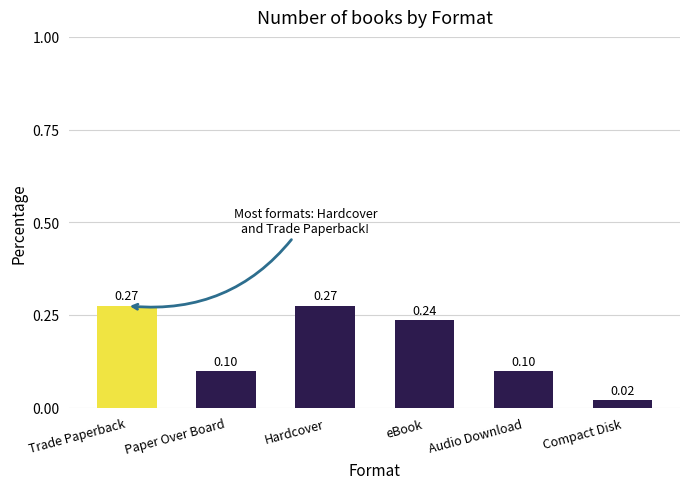

The chart shows a value of 0.2 at Audio Download. True or false?

False